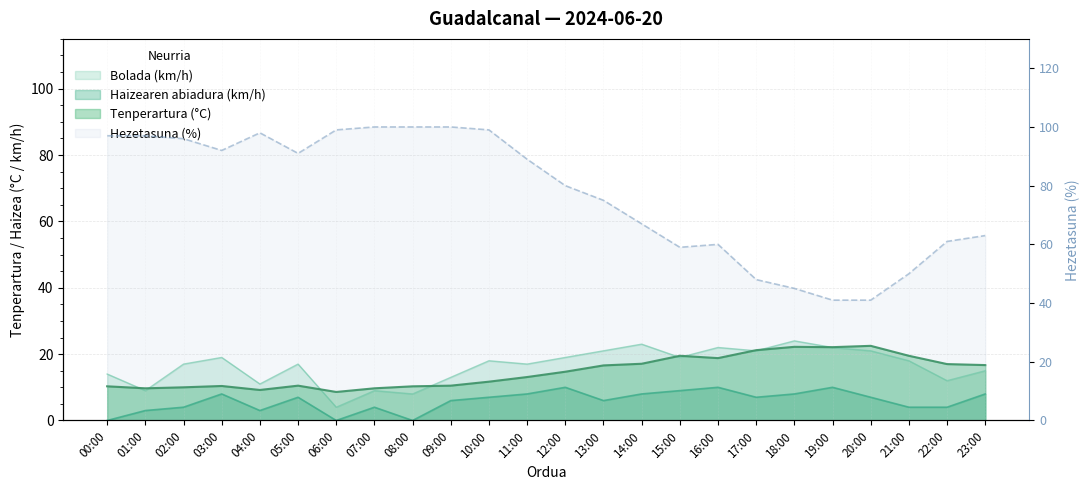

At which label does Tenperartura (°C) reach its peak?

20:00